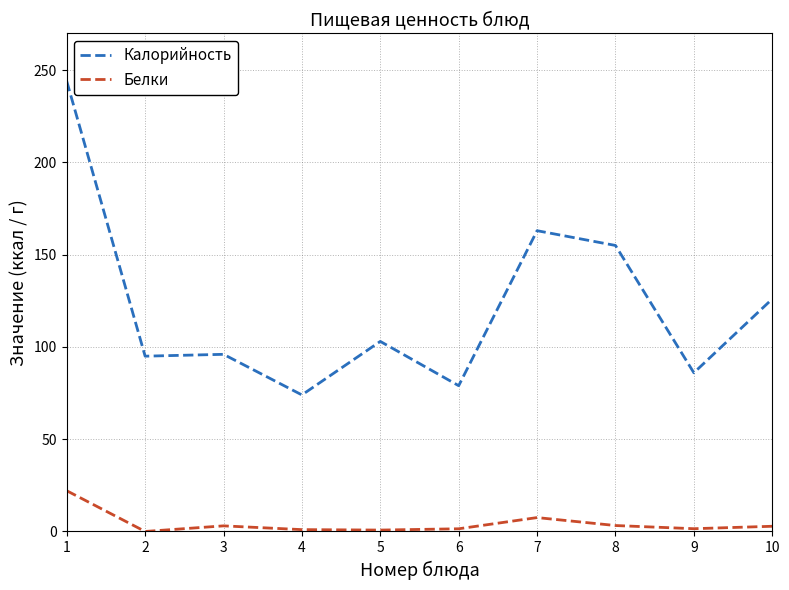

True or false: Калорийность has a value of 79.0 at 6.

True